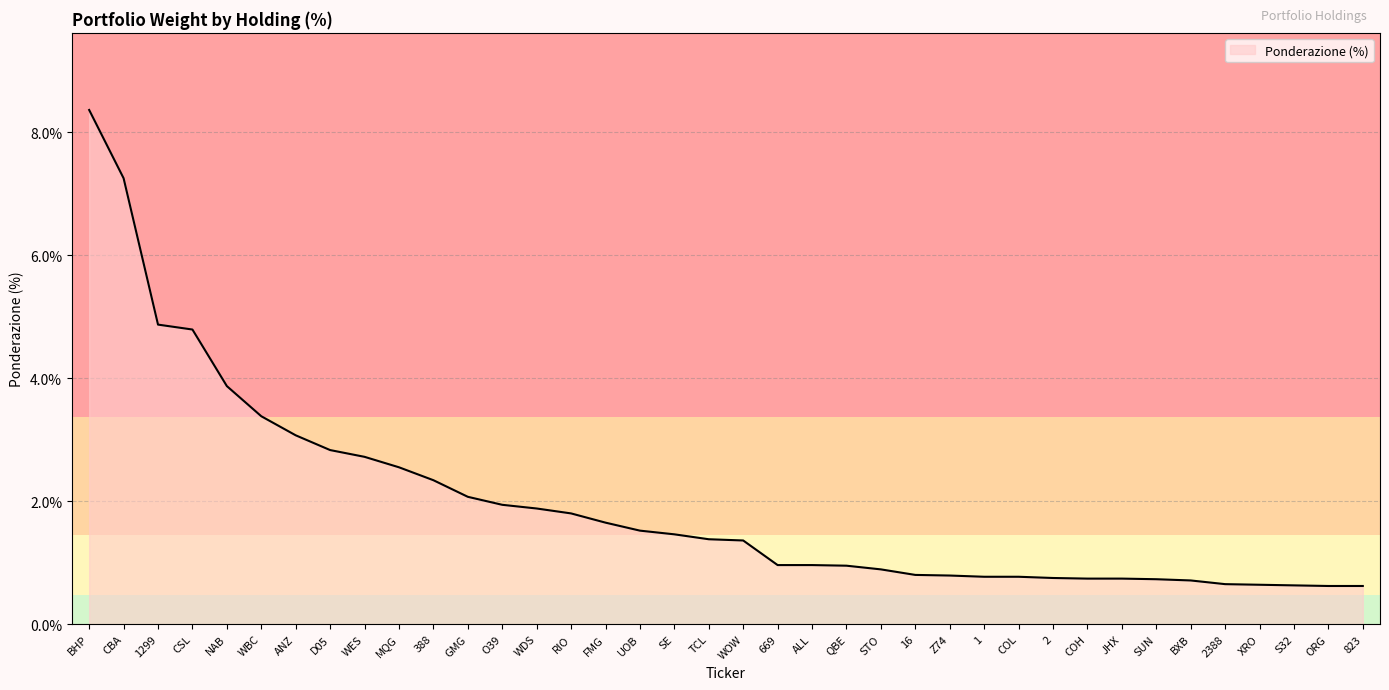

What is the change in value from TCL to COH?

-0.6